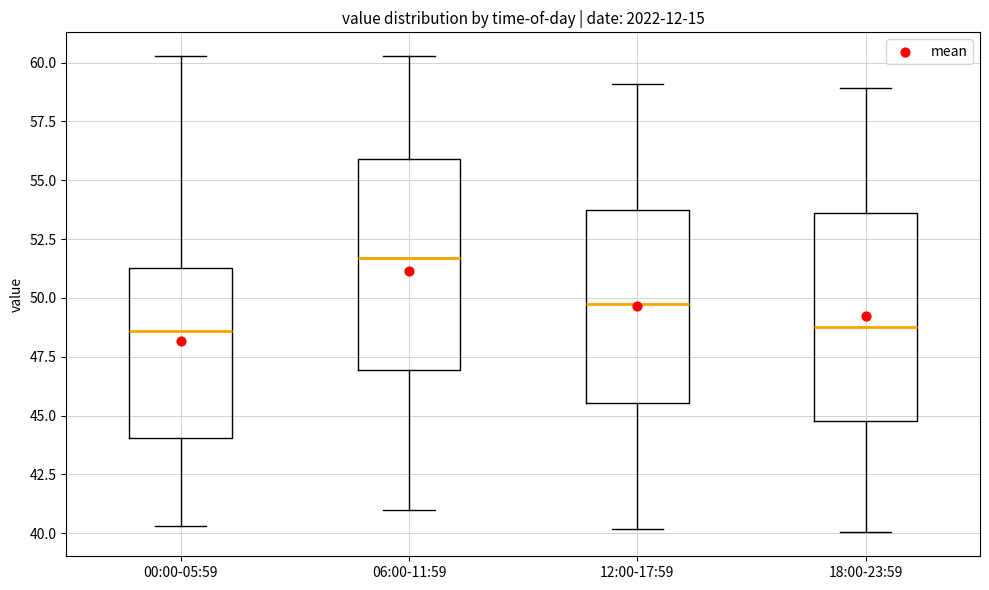

Which box has the highest median line?

06:00-11:59